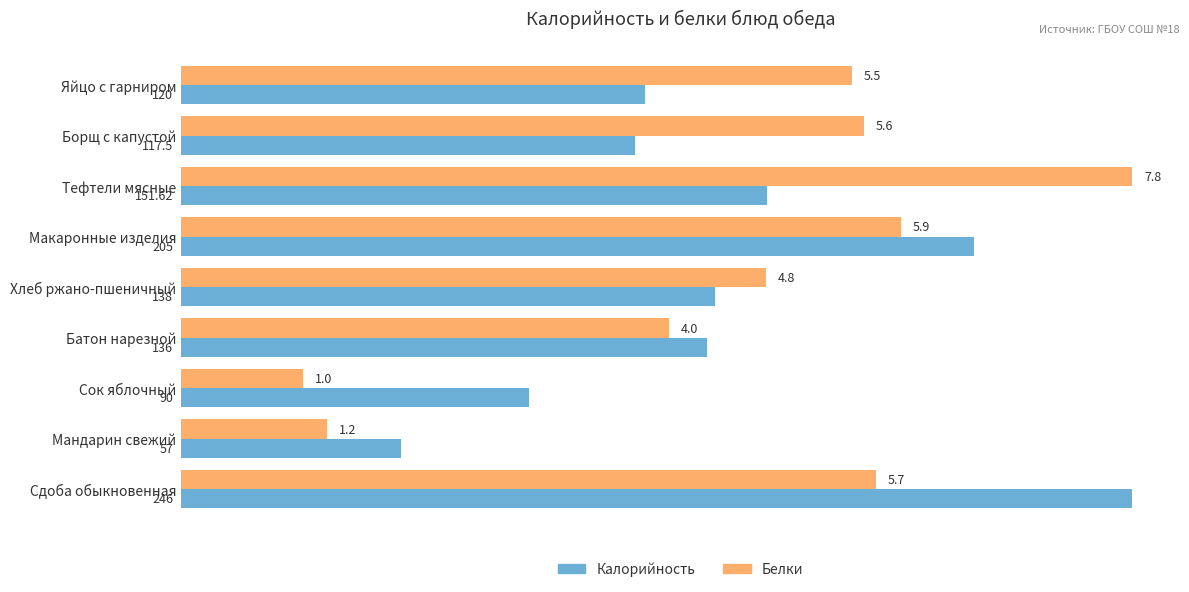

At which label does Калорийность reach its minimum?

Мандарин свежий